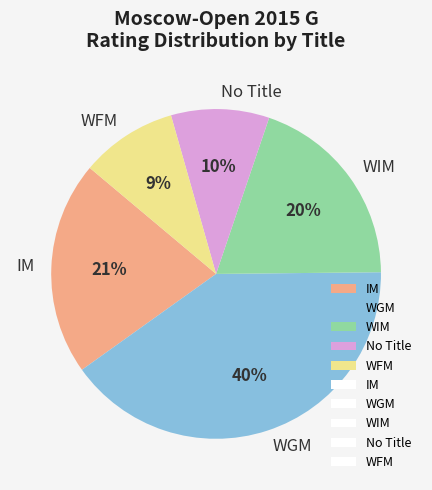

To the nearest percent, what is the difference between the WFM and WGM slice percentages?

31%